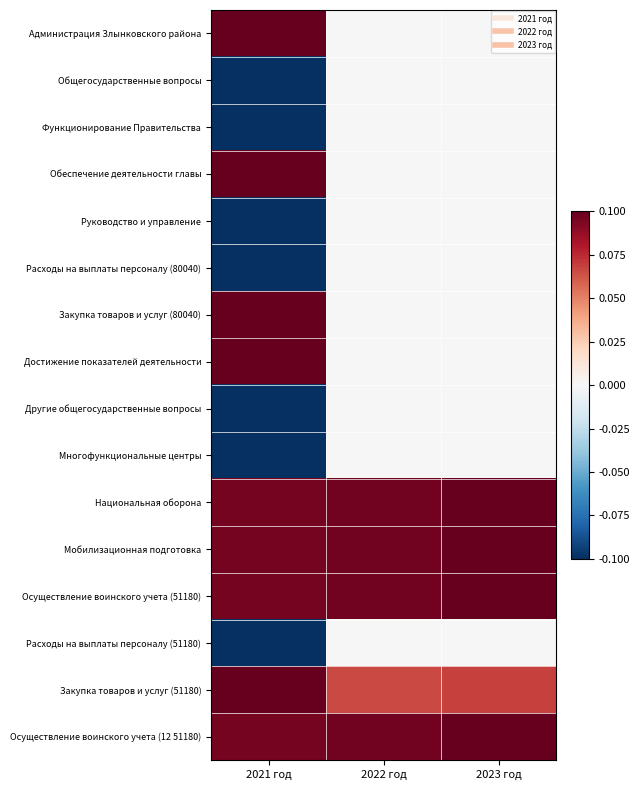

Which series changed the most between 2022 год and 2023 год?

Осуществление воинского учета (51180)